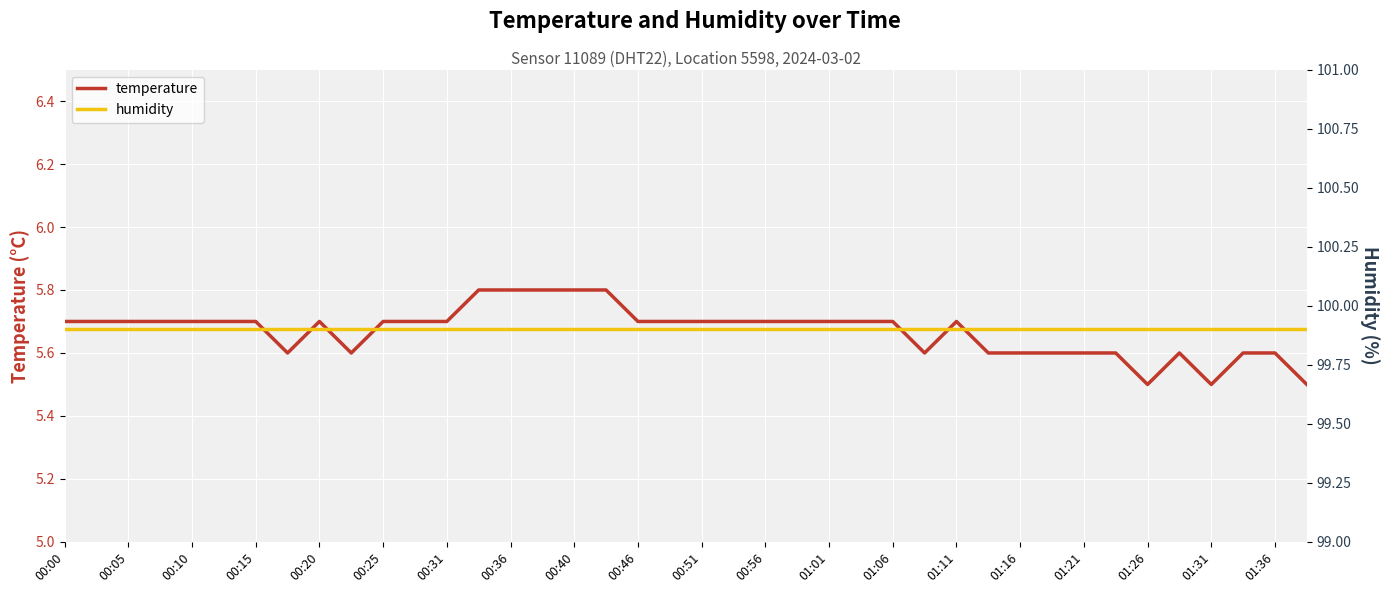

How many lines are shown in the chart?

2